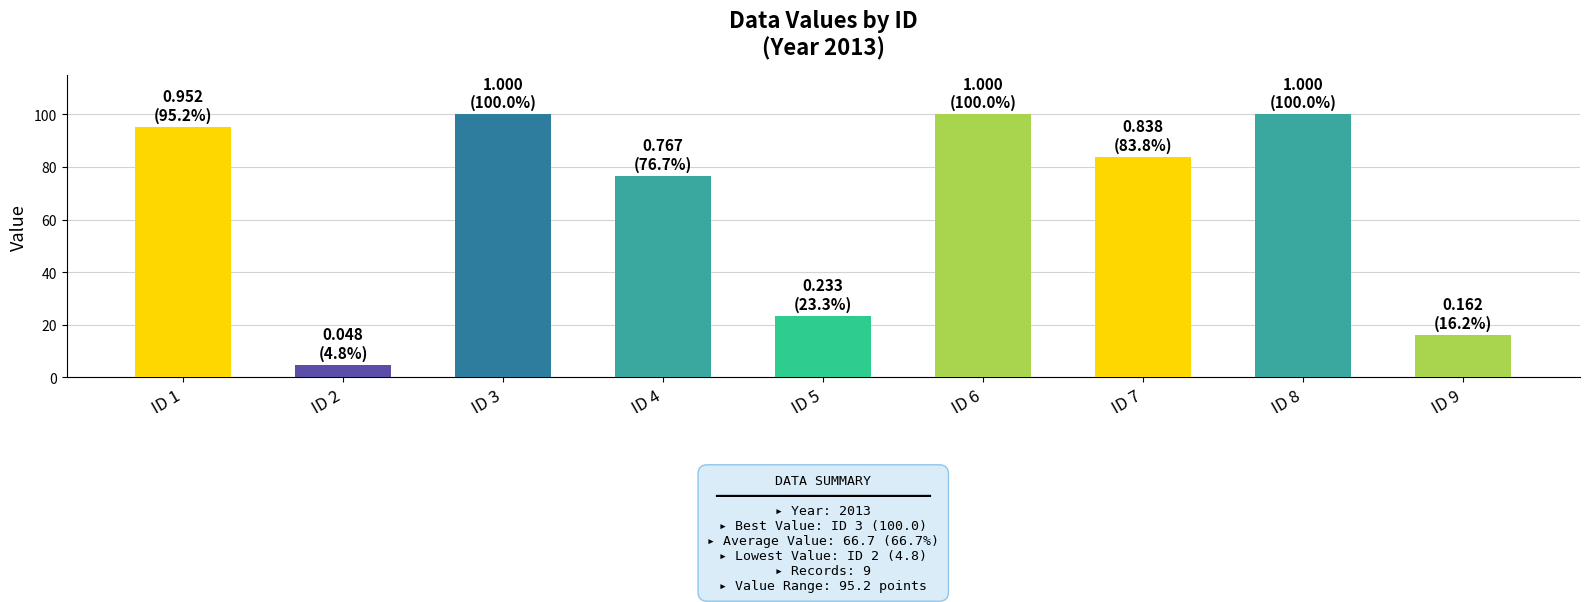

Which label corresponds to the smallest value in the chart?

ID 2